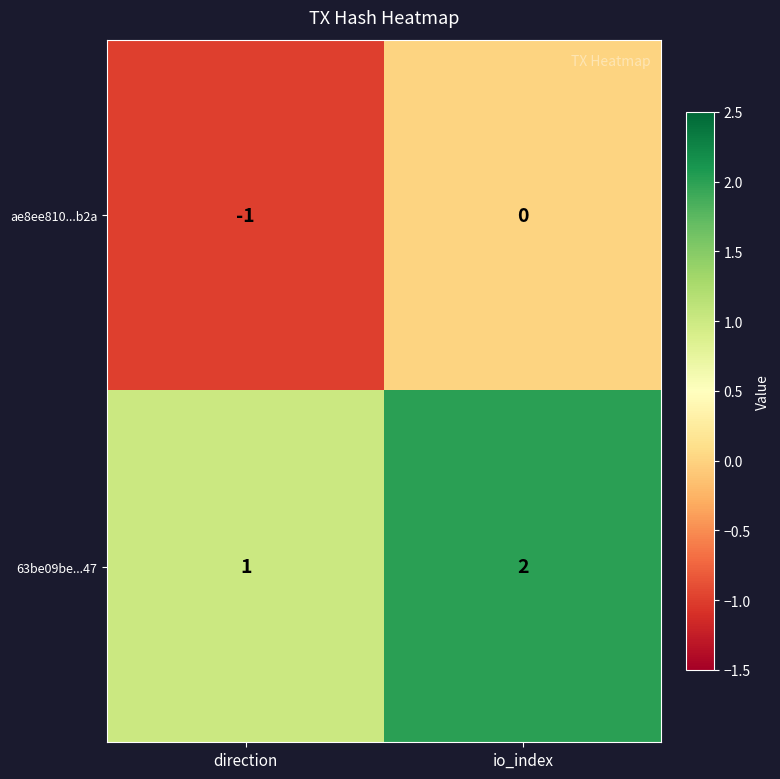

Where is ae8ee810...b2a nearest to the value 0?

io_index